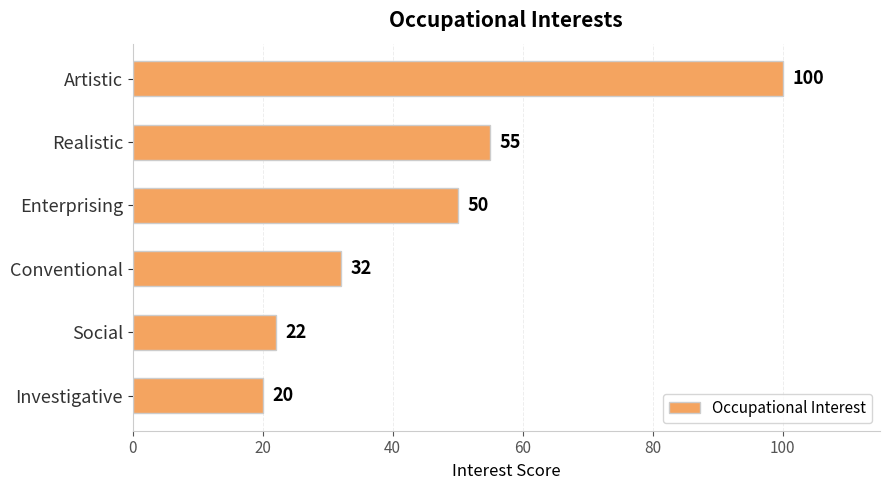

Reading top to bottom, extract all data points from this chart.

100	55	50	32	22	20